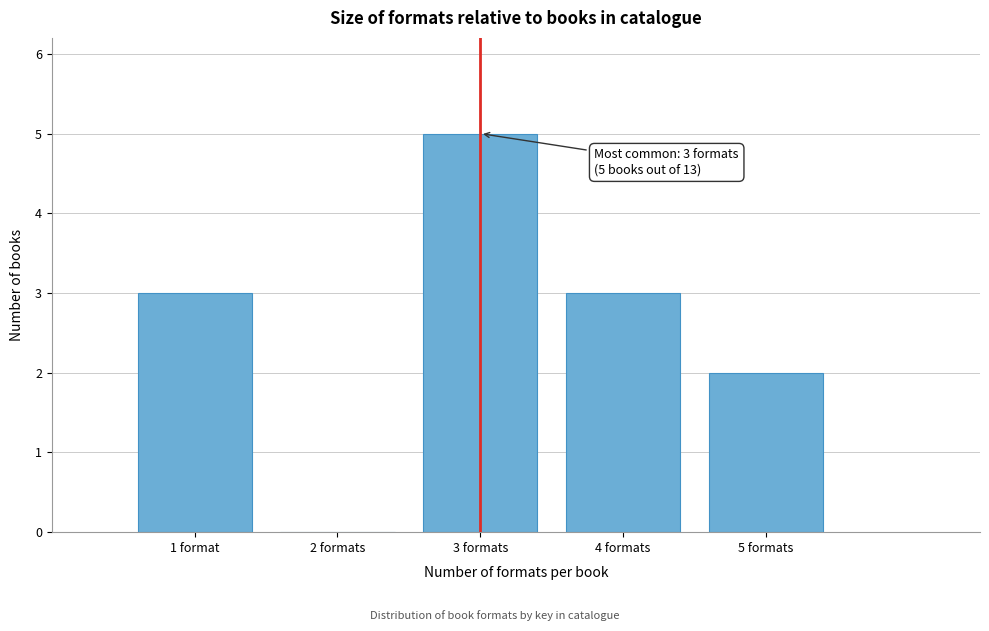

Reading left to right, what are all the values shown in this chart?

1 format=3	2 formats=0	3 formats=5	4 formats=3	5 formats=2